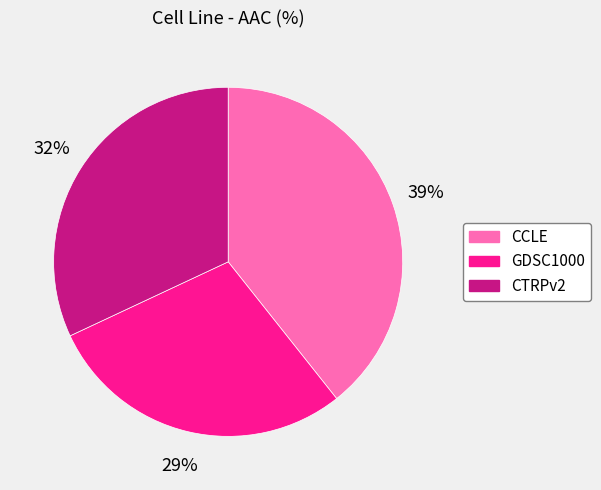

How many slices are in this pie chart?

3